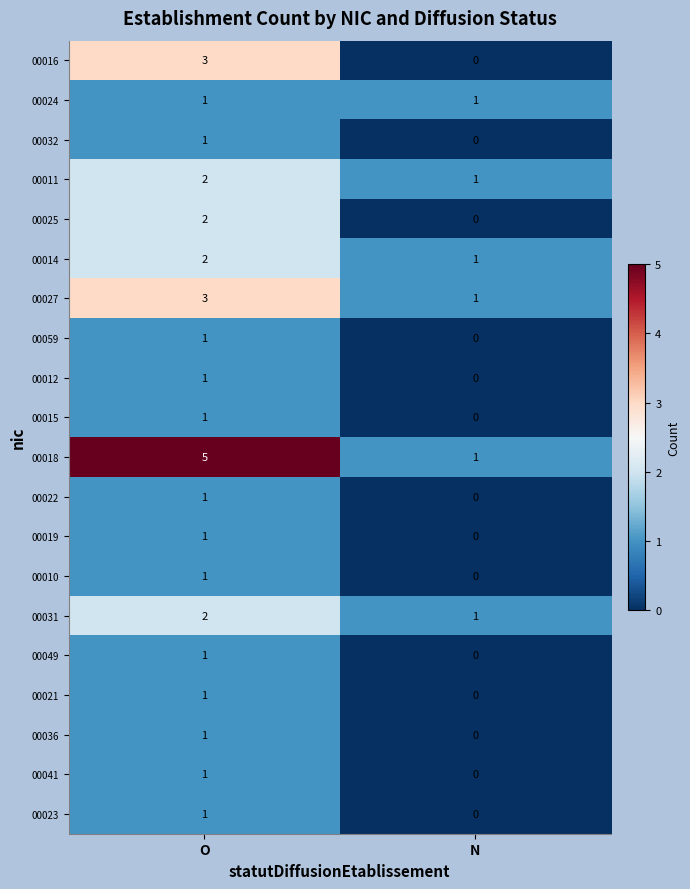

Where is 00023 nearest to the value 0?

N